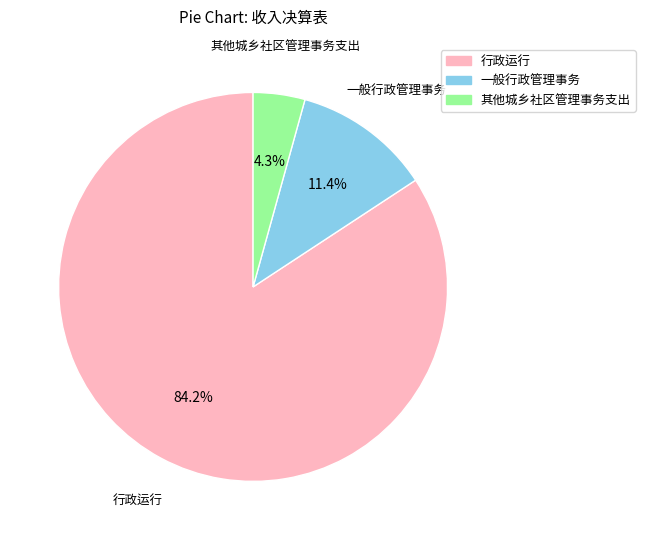

Is it true that 其他城乡社区管理事务支出 is 4% of the pie?

True